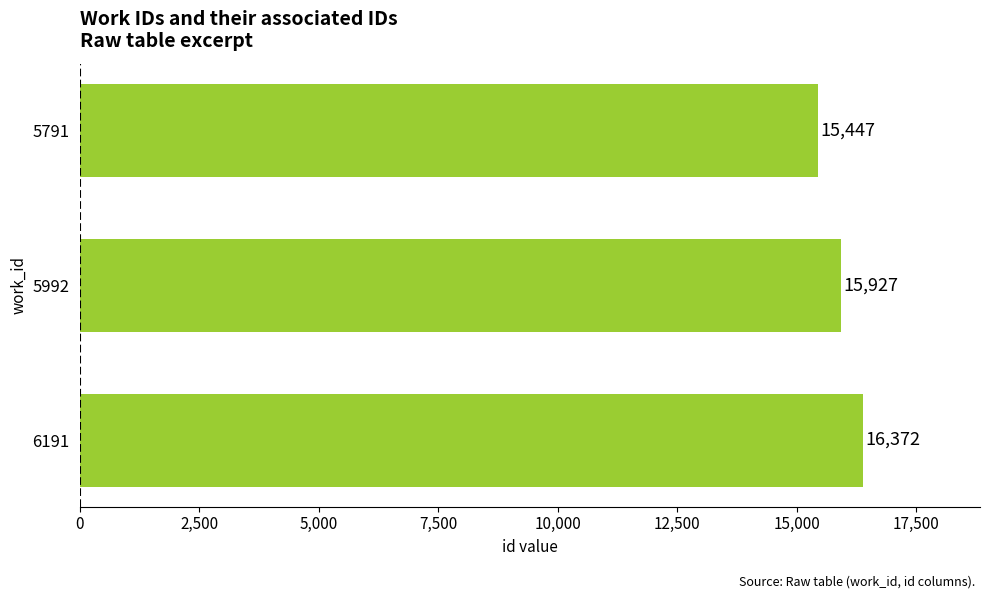

What is the smallest value displayed?

15447